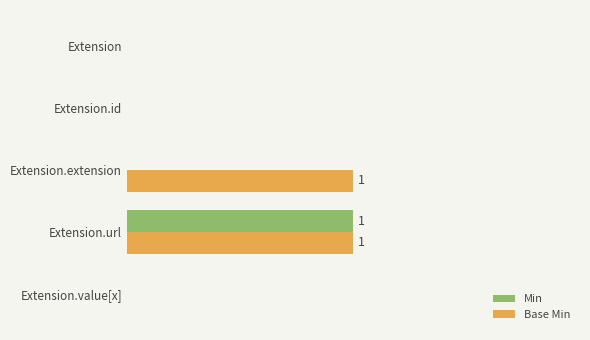

Reading left to right, transcribe all the data shown in this chart.

Min: 0	0	0	1	0
Base Min: 0	0	1	1	0